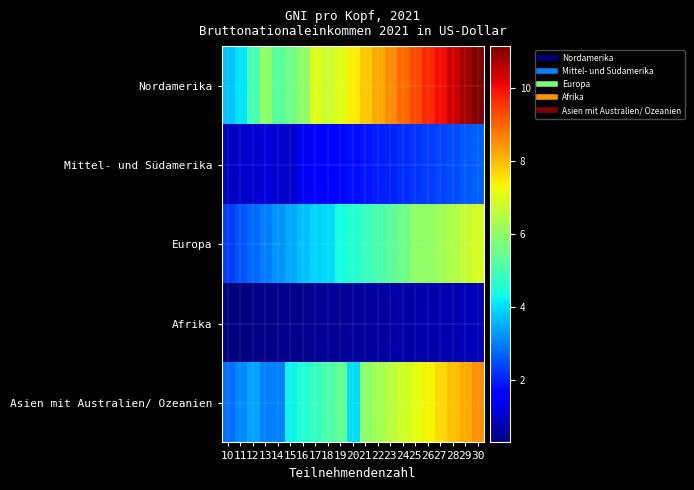

Reading left to right, transcribe all the data shown in this chart.

Nordamerika: 10=3.7	11=4.1	12=5.0	13=6.0	14=5.2	15=5.6	16=6.0	17=7.0	18=6.7	19=7.1	20=7.4	21=7.8	22=8.2	23=8.5	24=8.9	25=9.3	26=9.7	27=10.0	28=10.4	29=10.8	30=11.1
Mittel- und Südamerika: 10=0.9	11=1.0	12=1.1	13=1.2	14=1.0	15=1.0	16=1.4	17=1.5	18=1.6	19=1.7	20=1.8	21=1.9	22=1.9	23=2.0	24=2.1	25=2.2	26=2.3	27=2.4	28=2.5	29=2.6	30=2.7
Europa: 10=2.3	11=2.5	12=2.8	13=3.0	14=3.2	15=3.4	16=3.7	17=3.9	18=4.0	19=4.4	20=4.6	21=4.8	22=5.1	23=5.3	24=5.5	25=6.0	26=6.0	27=6.2	28=6.4	29=6.7	30=6.9
Afrika: 10=0.3	11=0.3	12=0.3	13=0.4	14=0.4	15=0.4	16=0.4	17=0.5	18=0.5	19=0.5	20=0.5	21=0.6	22=0.6	23=0.6	24=0.7	25=0.7	26=0.7	27=0.7	28=0.8	29=0.8	30=0.8
Asien mit Australien/ Ozeanien: 10=2.8	11=3.1	12=3.4	13=3.0	14=3.0	15=4.2	16=4.5	17=4.8	18=5.1	19=5.4	20=4.0	21=5.9	22=6.2	23=6.5	24=6.8	25=7.1	26=7.4	27=7.6	28=7.9	29=8.2	30=8.5